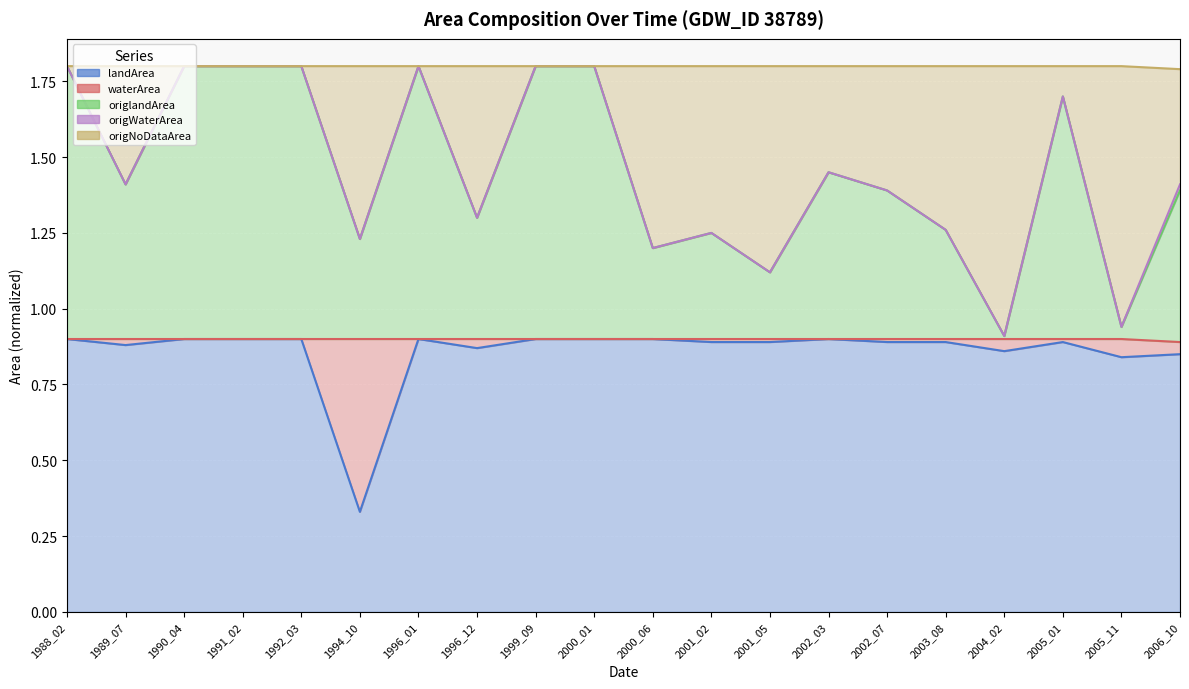

True or false: origWaterArea has more than 2 points higher than both neighbors.

False